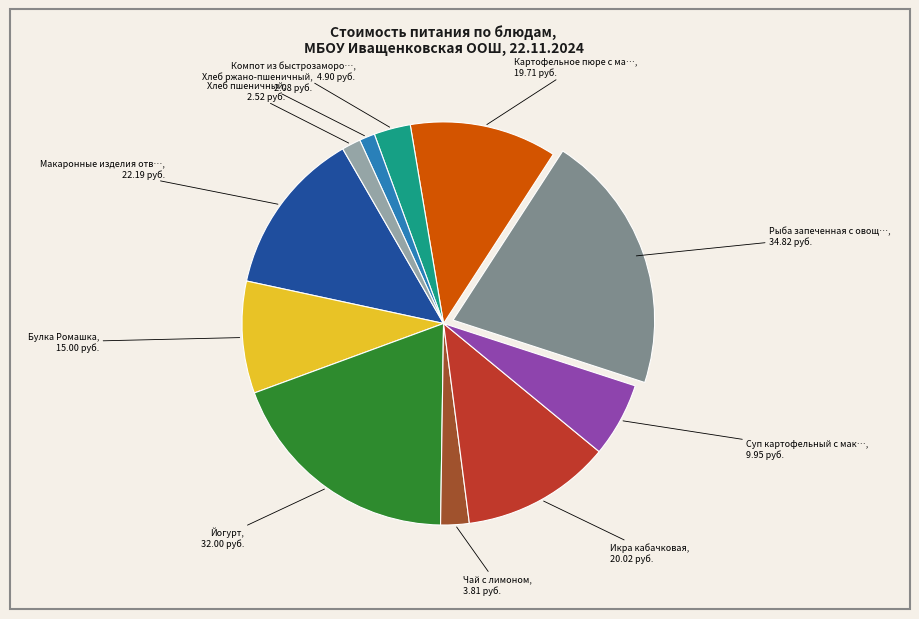

Is there a majority slice in this chart?

No